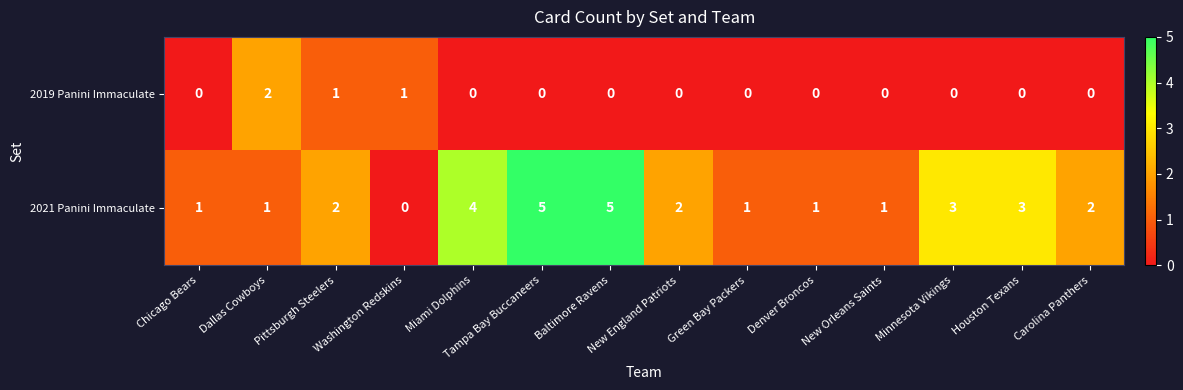

Which series has the largest range (max minus min)?

2021 Panini Immaculate